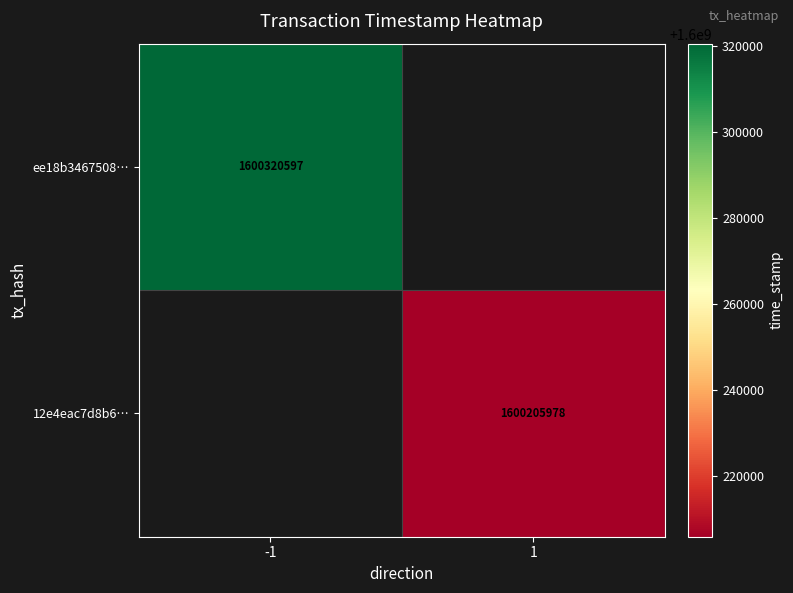

Is it true that ee18b3467508… equals 1600320597 at -1?

True